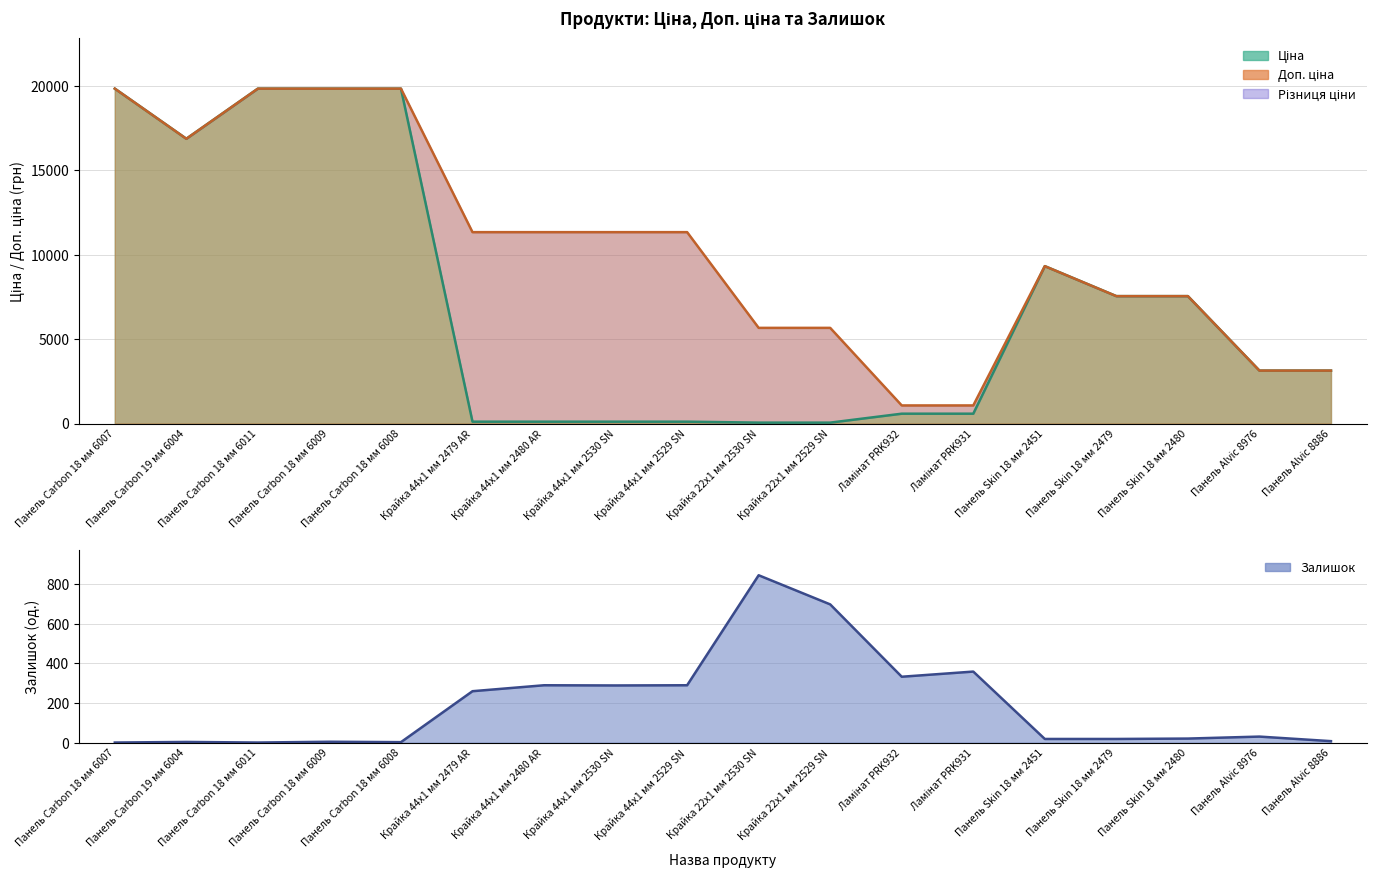

What value does the Залишок series have at Ламінат PRK932?

333.0